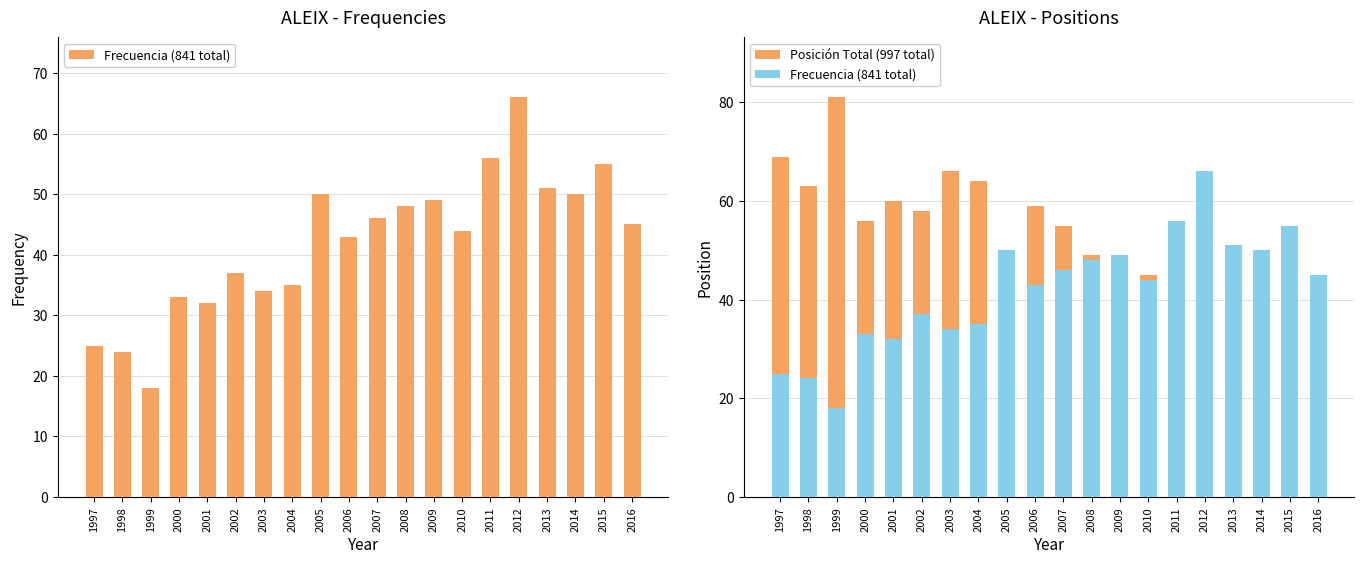

Reading left to right, extract all data points from this chart.

Frecuencia (841 total): 25	24	18	33	32	37	34	35	50	43	46	48	49	44	56	66	51	50	55	45
Posición Total (997 total): 69	63	81	56	60	58	66	64	49	59	55	49	47	45	33	27	30	29	25	32